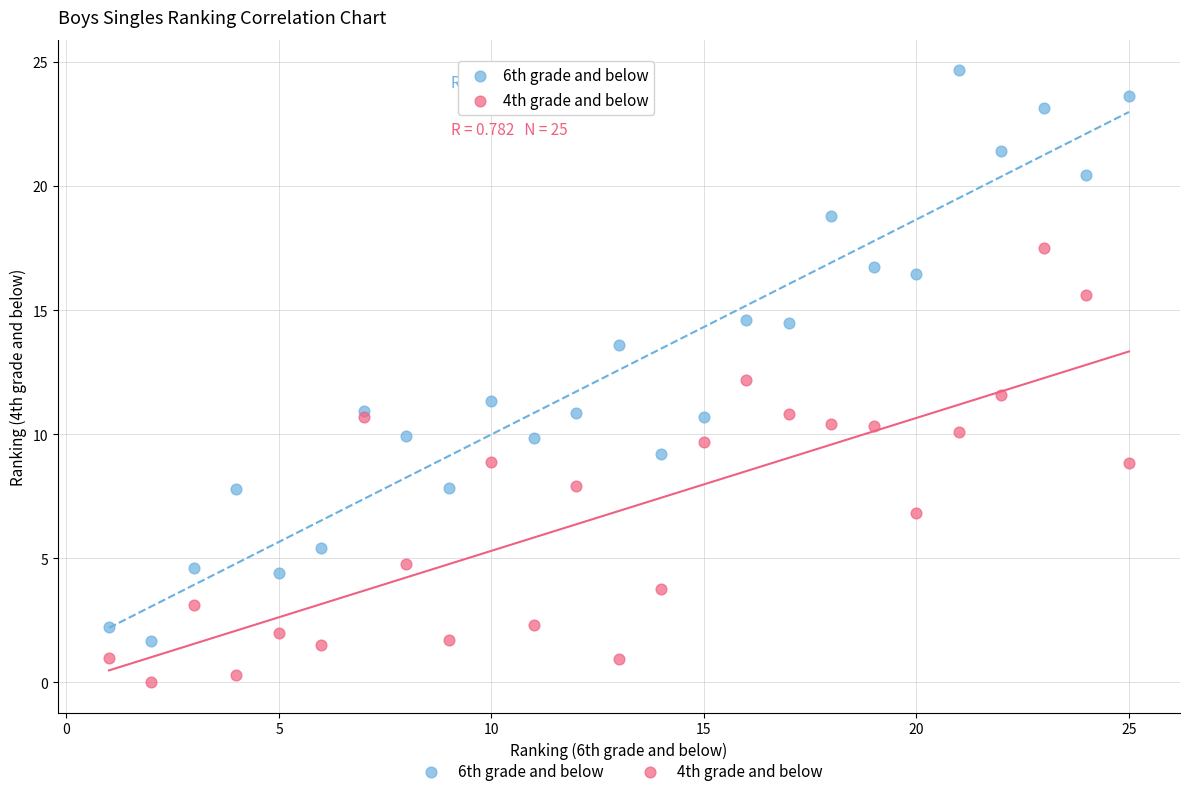

What is the X range (max minus min) for the scatter plot?

24.0